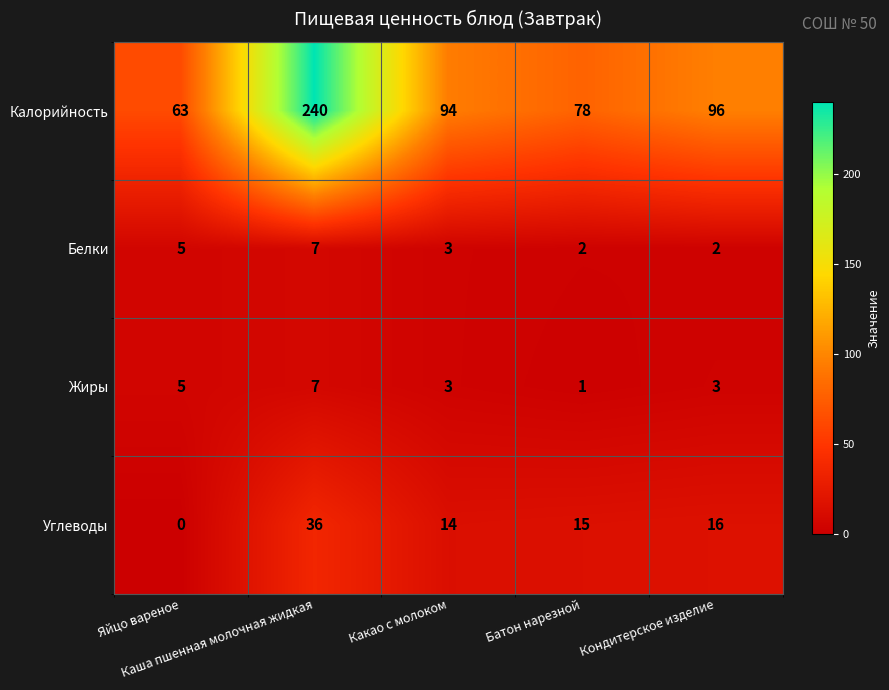

At how many categories does at least one series exceed 205?

1